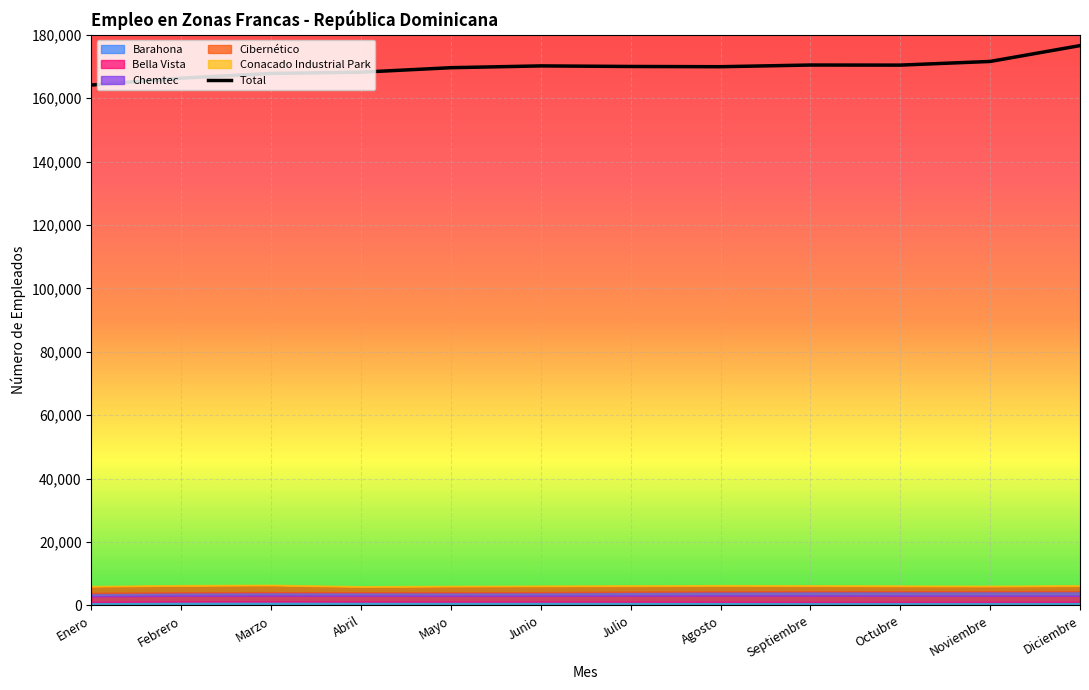

What is the sum of all values?

2034901.2